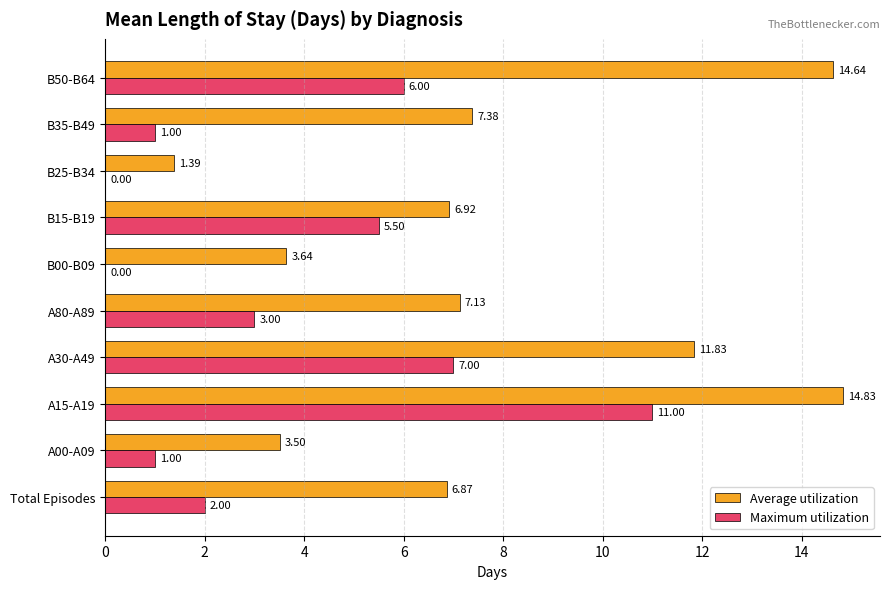

What is the sum of all Maximum utilization values?

36.5